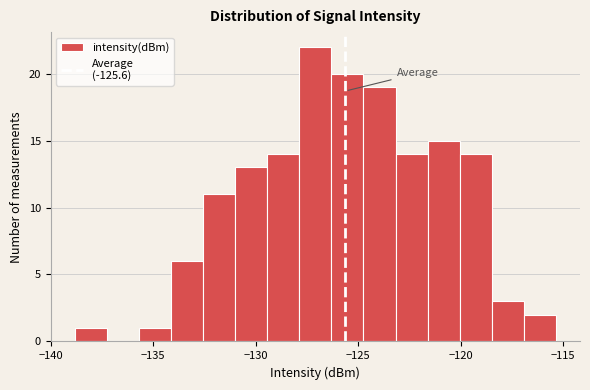

Around what value on the x-axis is the tallest bar? Give the approximate position of its centre, as read against the axis.

-127.0